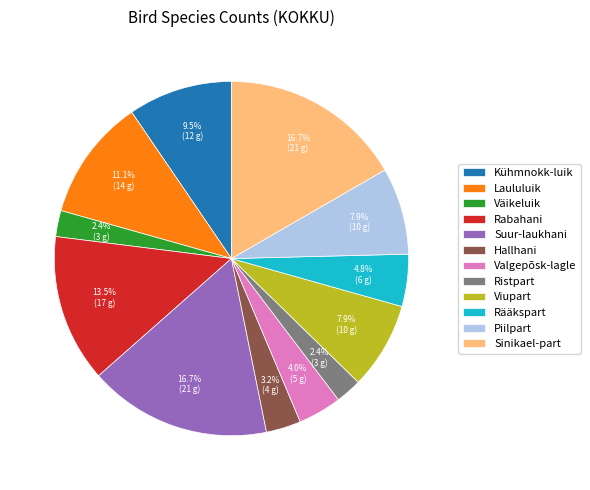

Is Väikeluik the majority of the pie?

No